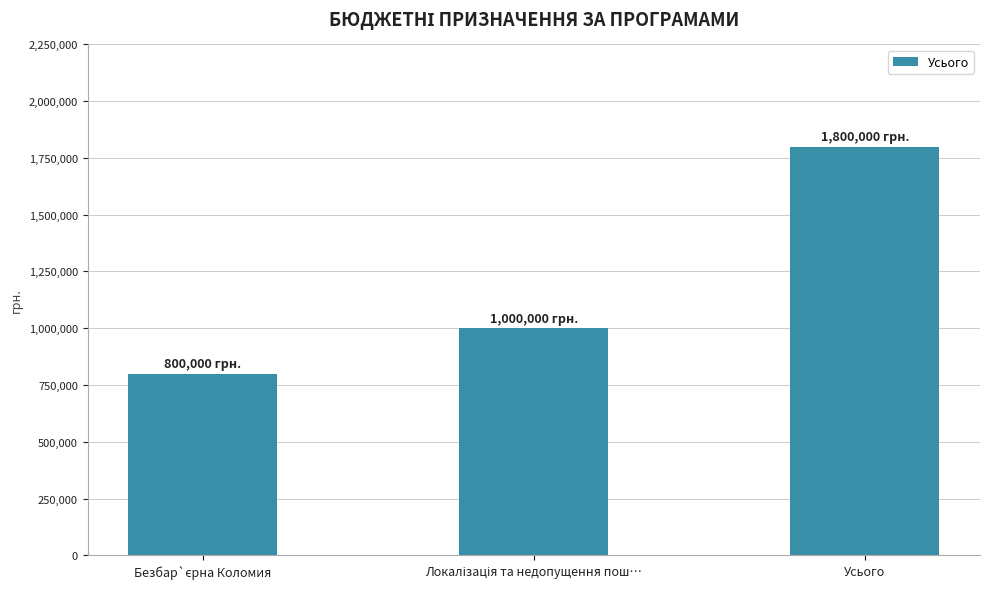

True or false: the data shows 798454 at Усього.

False